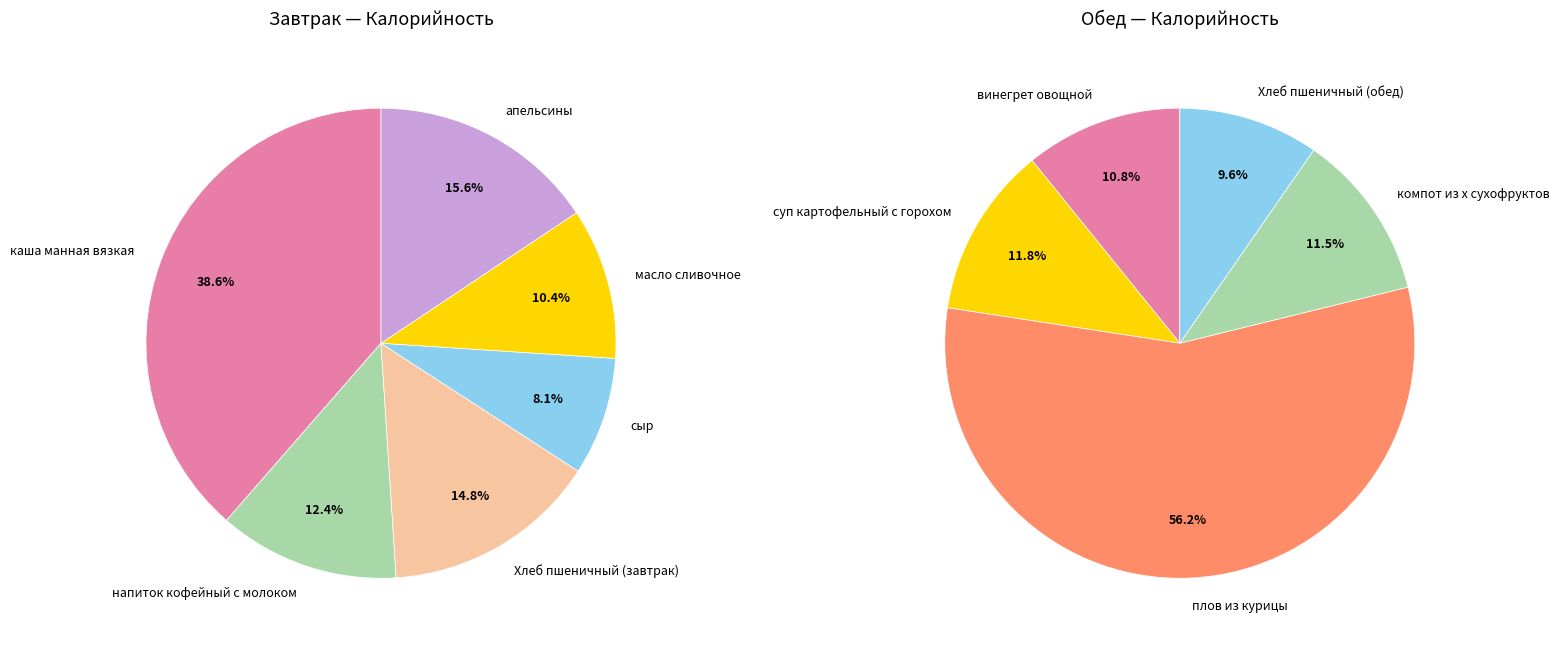

How many segments does this pie chart have?

11